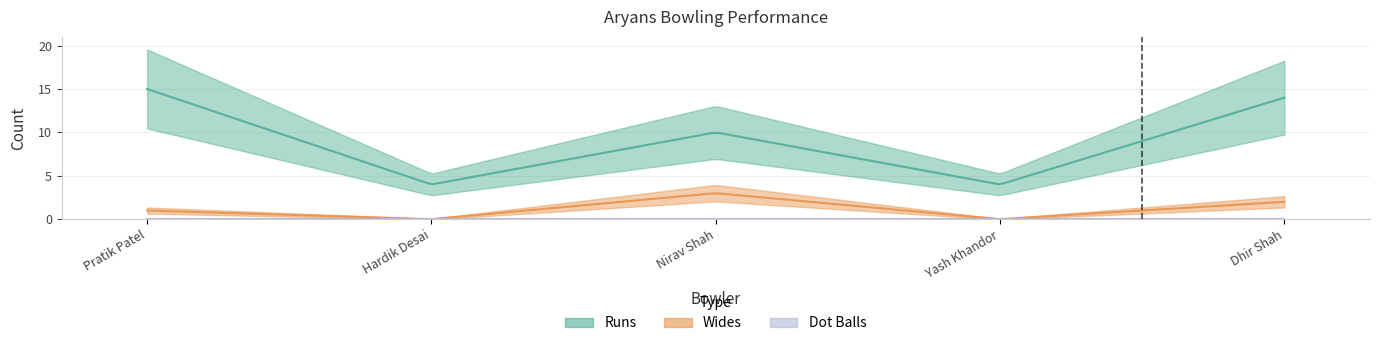

At which label is Runs closest to 9?

Nirav Shah